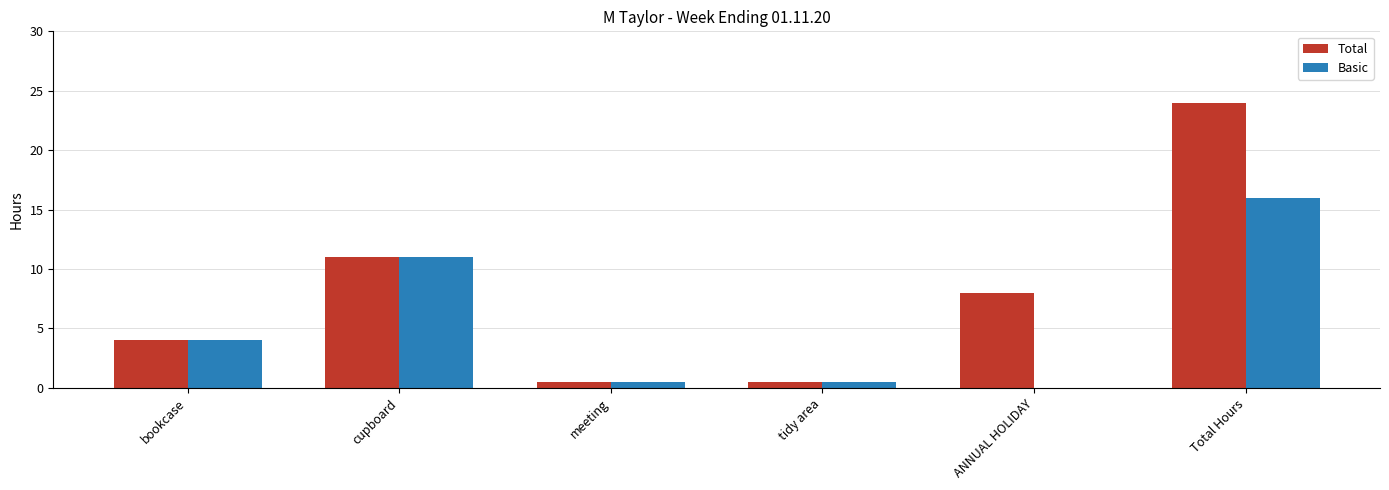

True or false: Basic has a value of 11.1 at Total Hours.

False